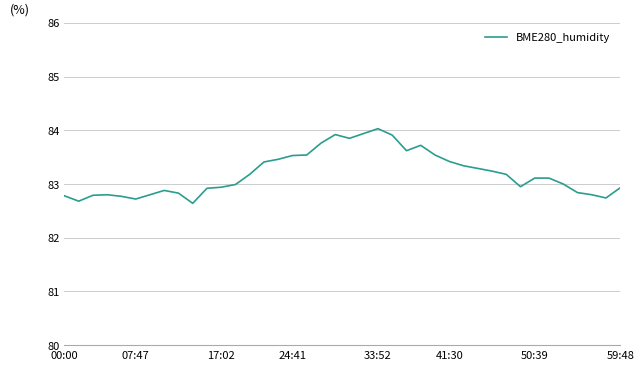

What is the average value?

83.2